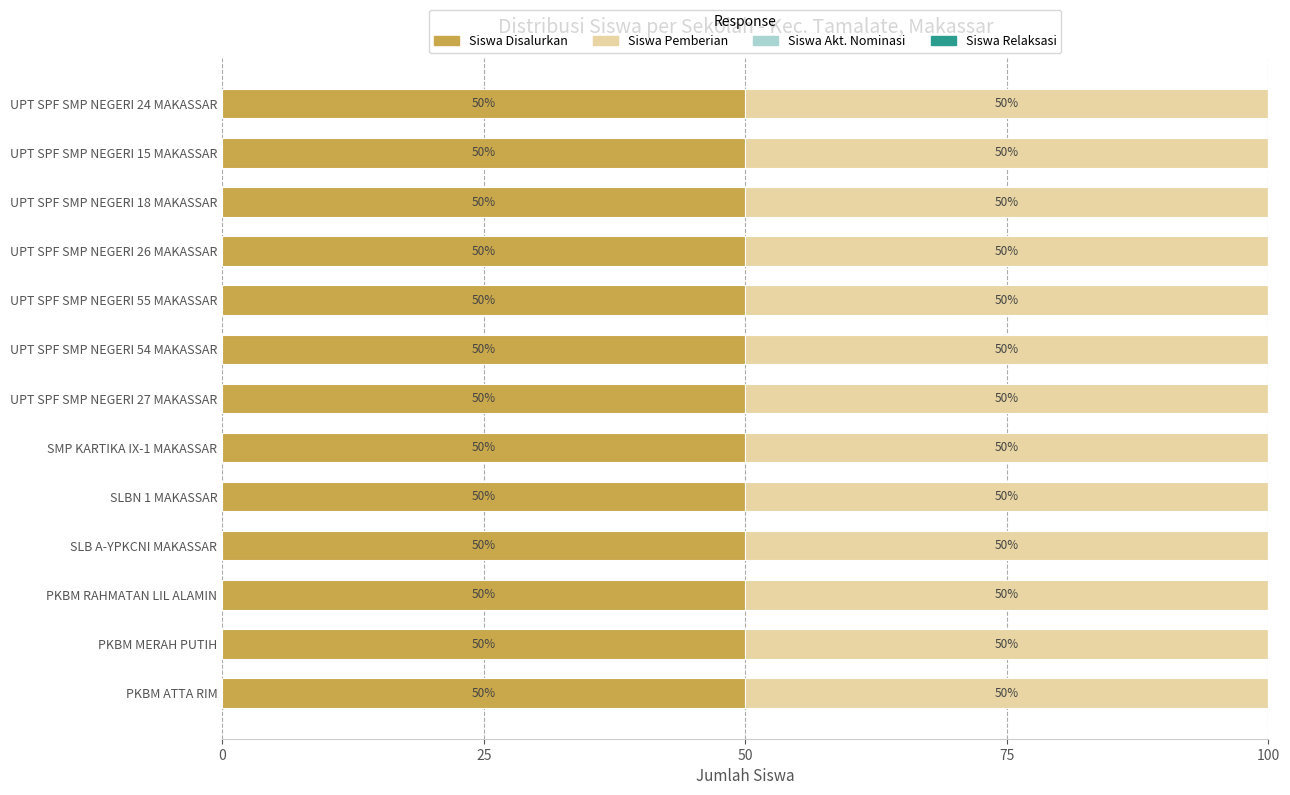

Does the chart contain stacked bars?

No